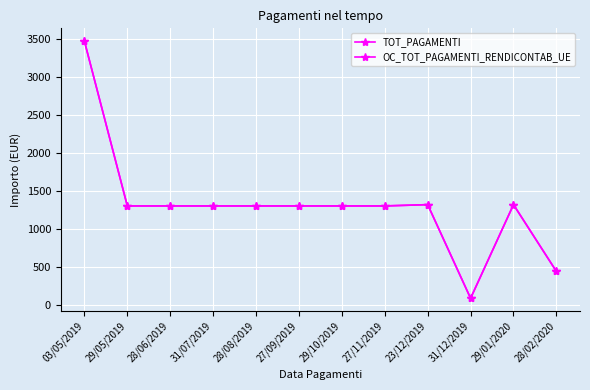

The value of TOT_PAGAMENTI at 31/12/2019 is 118.3. True or false?

False